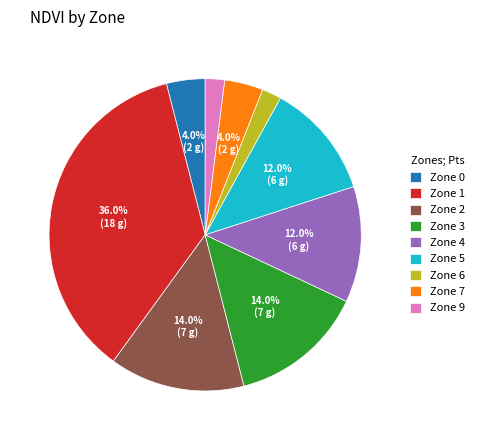

Which slice is the largest?

Zone 1